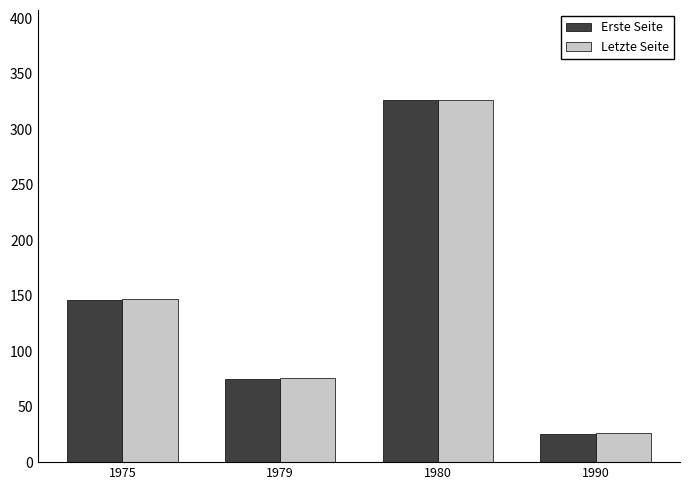

List the labels in order of Letzte Seite value, smallest first.

1990, 1979, 1975, 1980